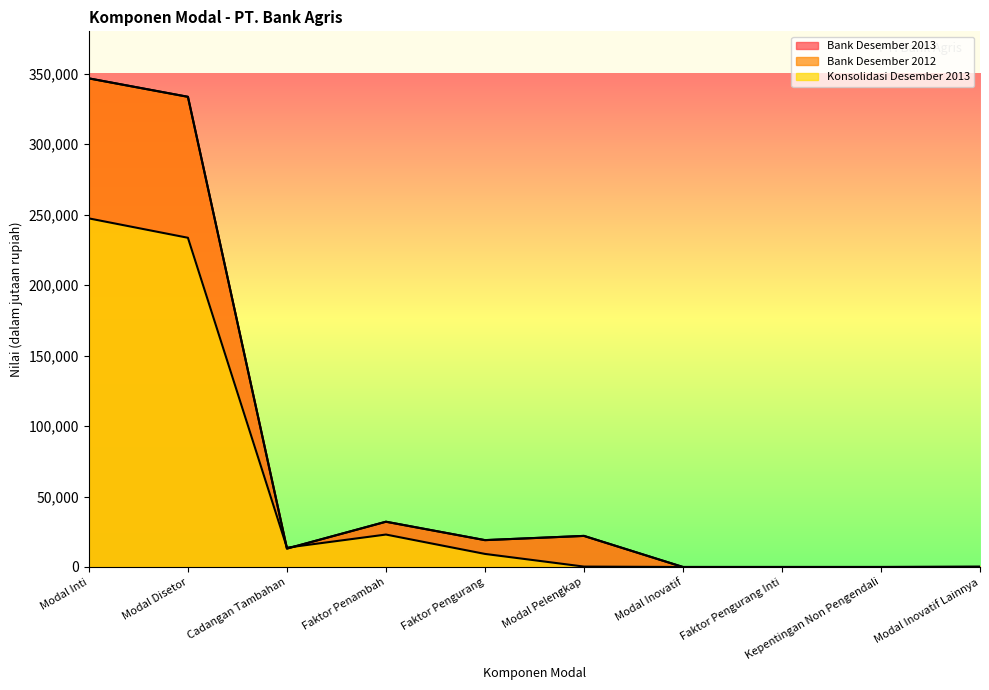

At which category does the chart reach its peak across all series?

Modal Inti